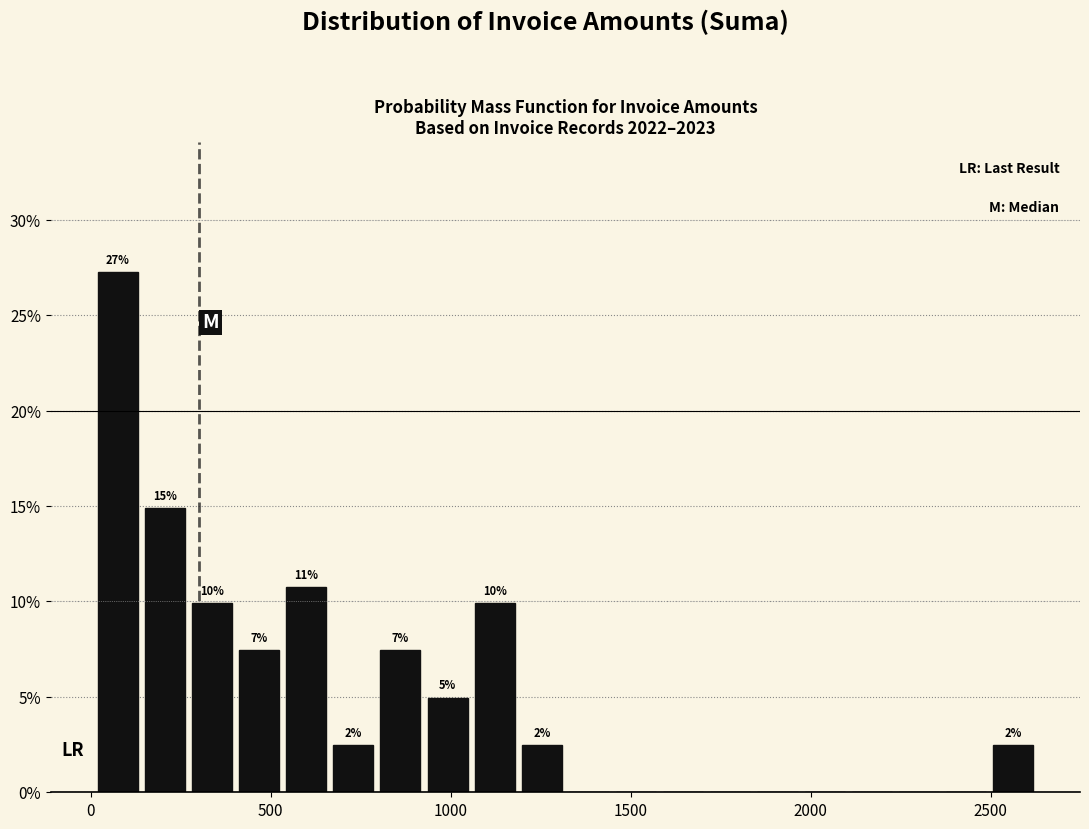

Read against the x-axis, roughly where is the centre of the tallest bar?

100